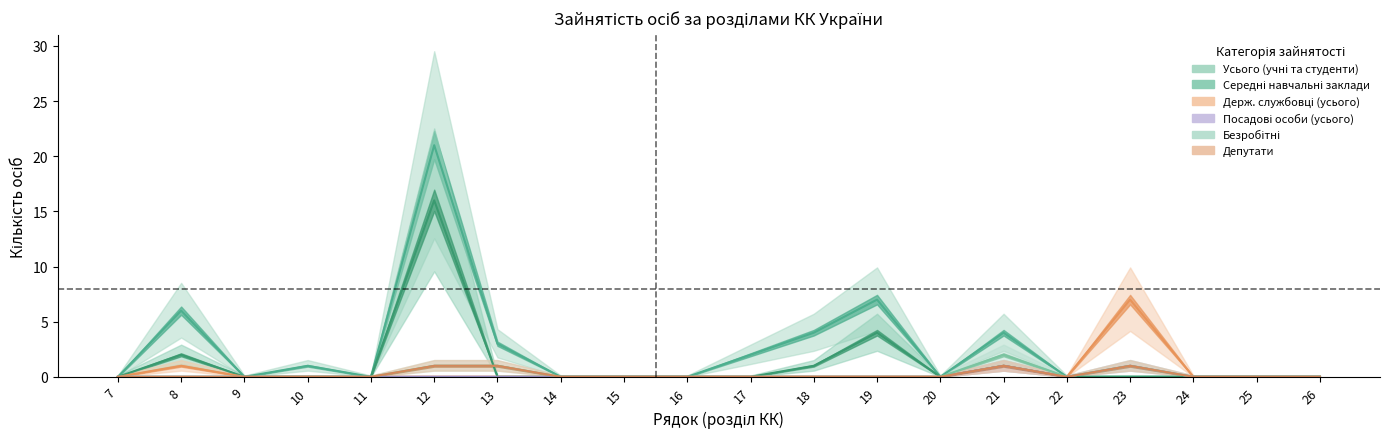

What is the greatest value displayed?

21